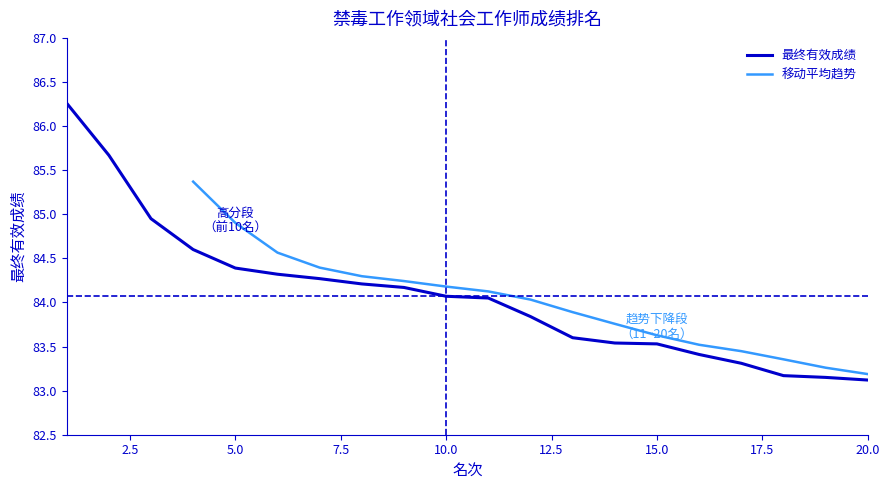

Reading left to right, transcribe all the data shown in this chart.

86.3	85.7	85.0	84.6	84.4	84.3	84.3	84.2	84.2	84.1	84.0	83.8	83.6	83.5	83.5	83.4	83.3	83.2	83.2	83.1